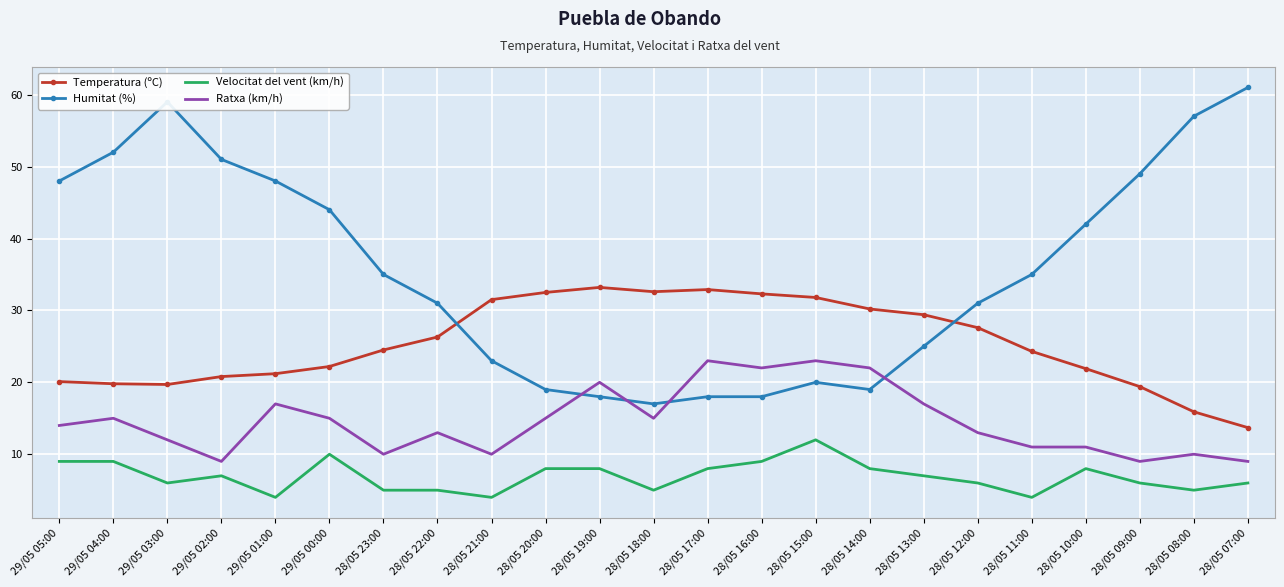

Which series has the largest range (max minus min)?

Humitat (%)